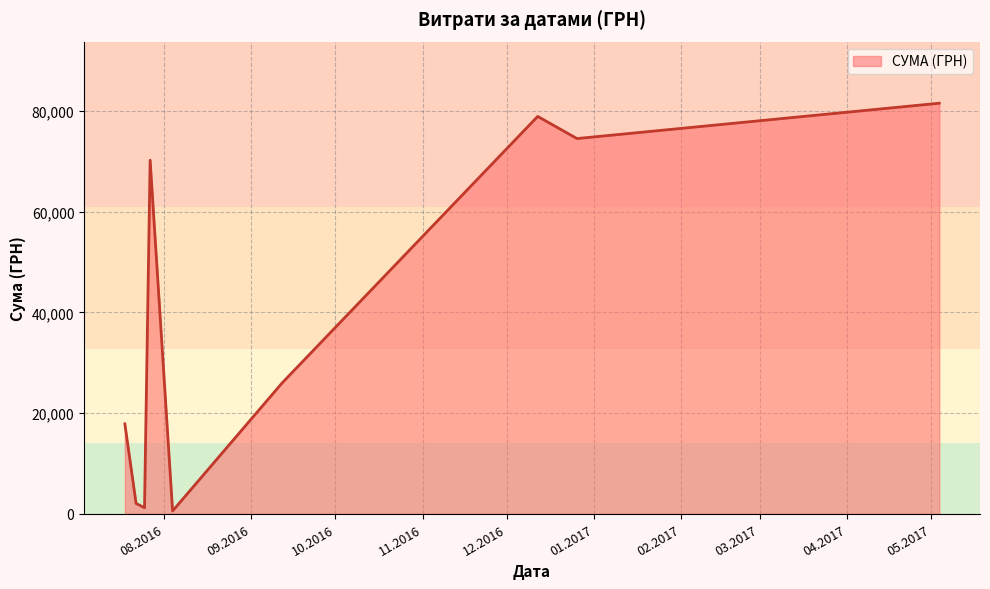

What is the maximum value shown in the chart?

81589.2